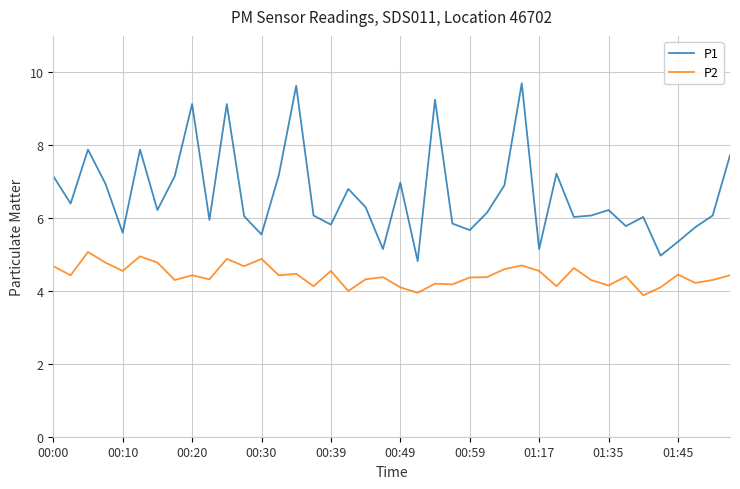

True or false: P1 and P2 intersect in this chart.

False